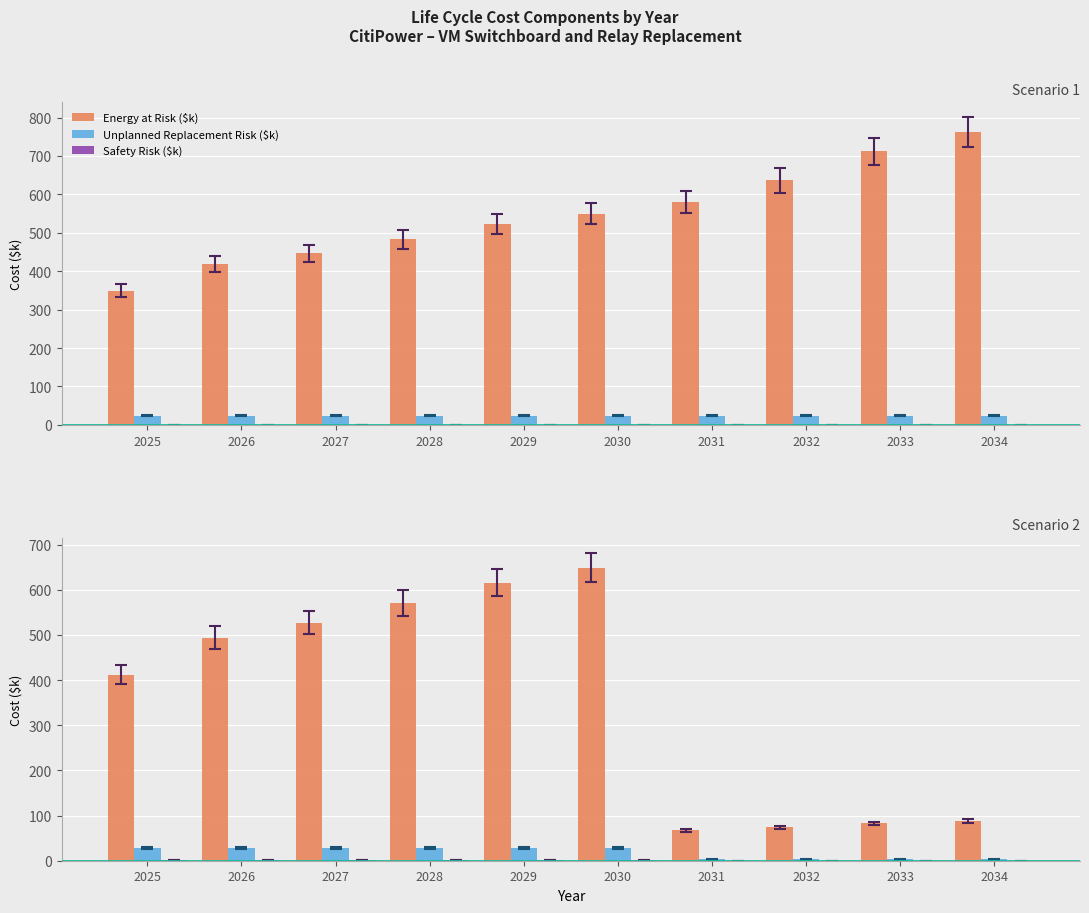

What are all the series names shown in the legend?

Energy at Risk ($k), Unplanned Replacement Risk ($k), Safety Risk ($k)